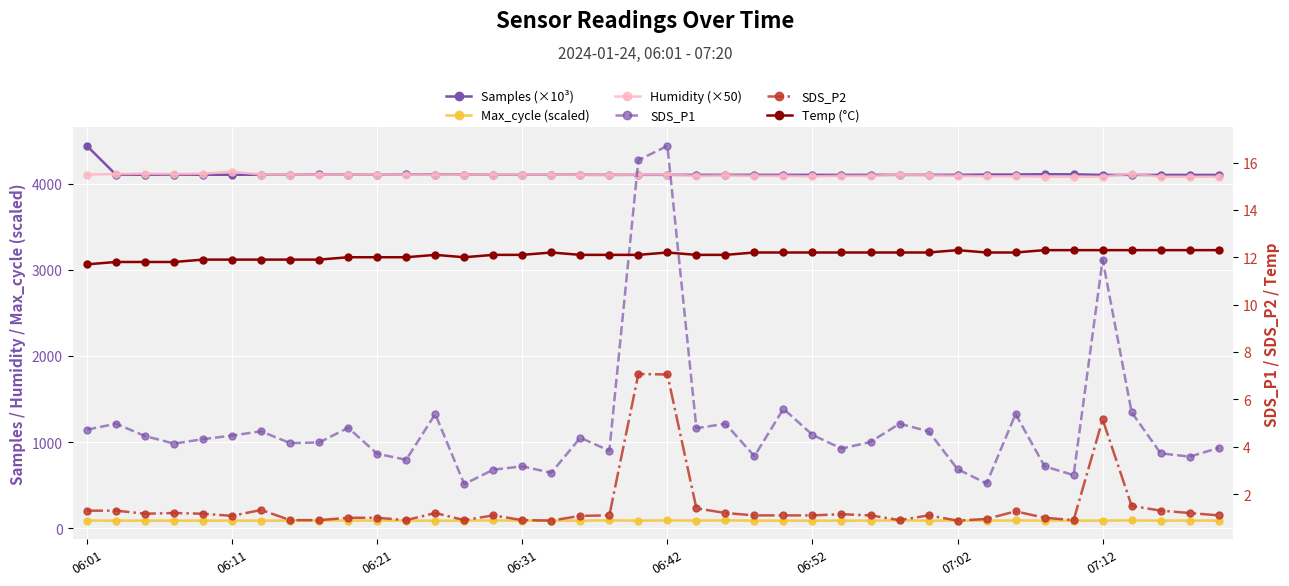

Which series has the largest range (max minus min)?

Samples (×10³)